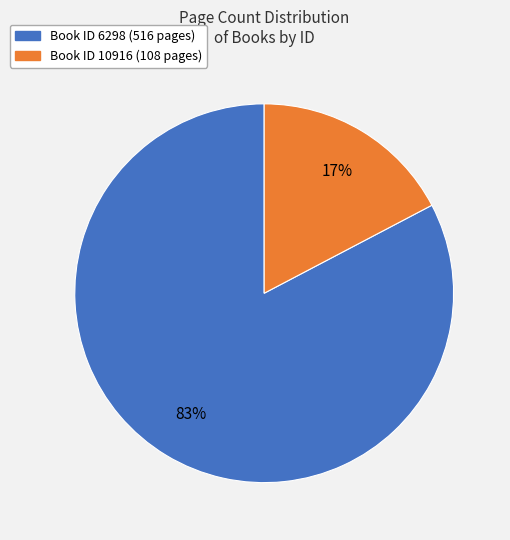

Does any single category account for the majority?

Yes